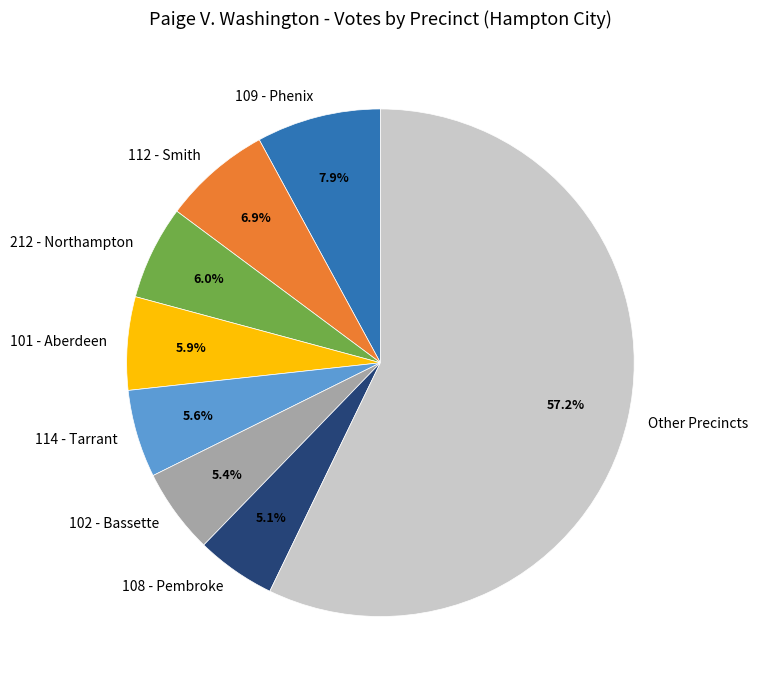

What percentage is NOT represented by 108 - Pembroke?

94.9%